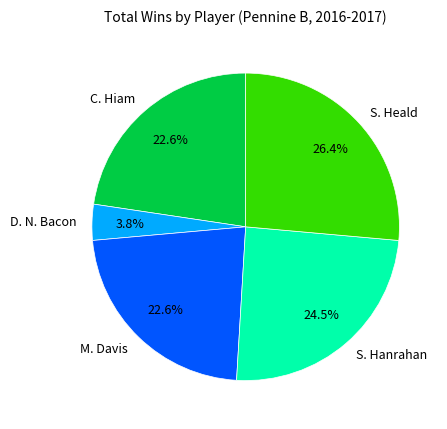

Count the number of slices in the pie.

5